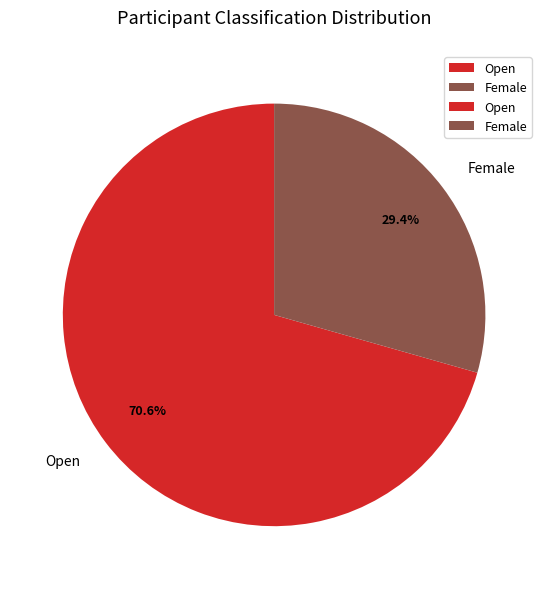

The Open slice represents 82% of the pie. True or false?

False